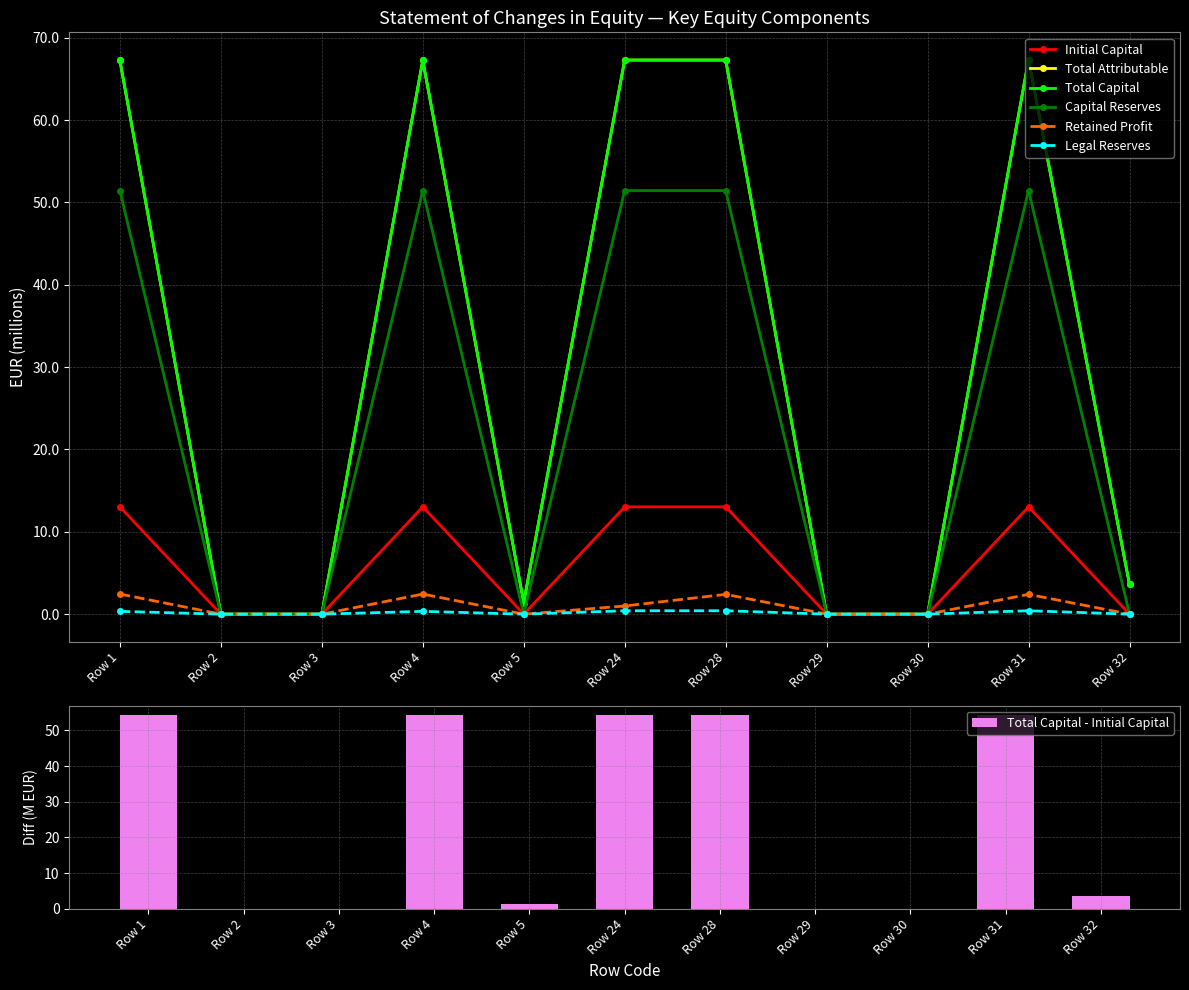

Which series has the largest total across all categories?

Total Attributable